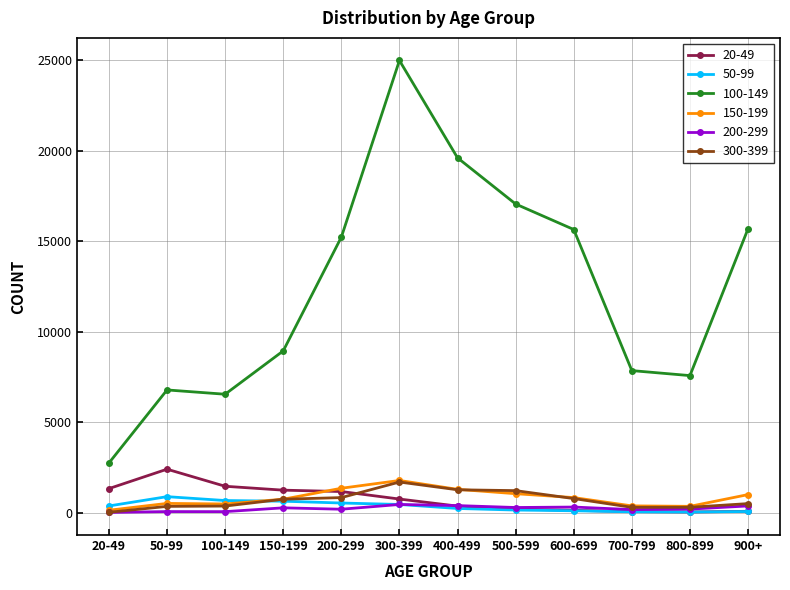

True or false: 100-149 and 20-49 cross at least once.

False